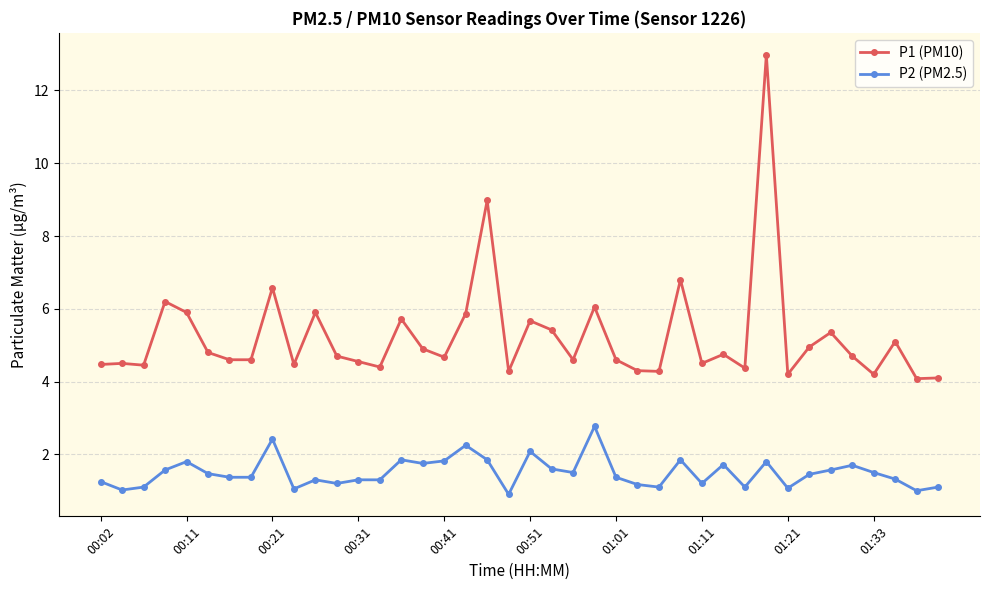

What is the greatest value displayed?

13.0